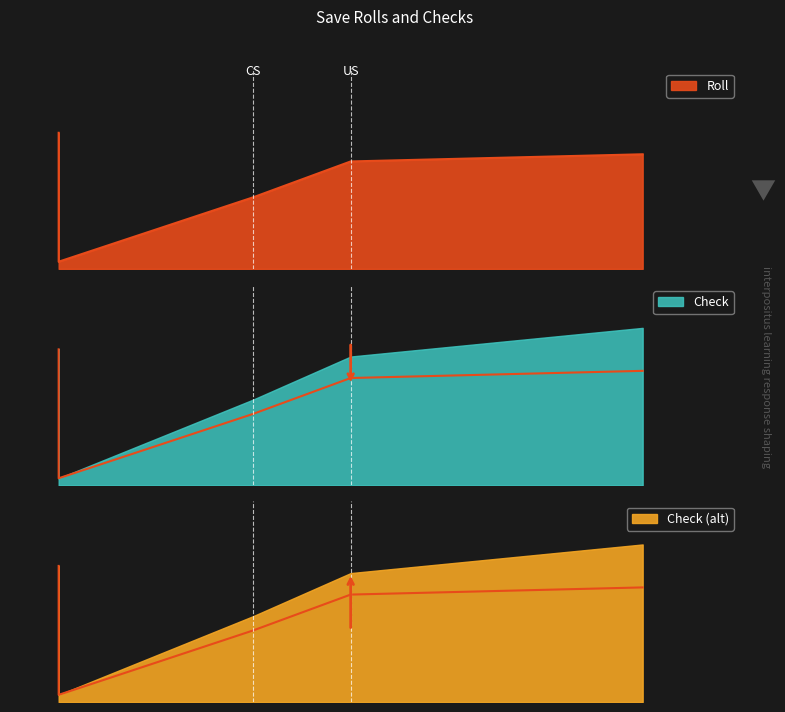

True or false: Check has more than 1 points higher than both neighbors.

False